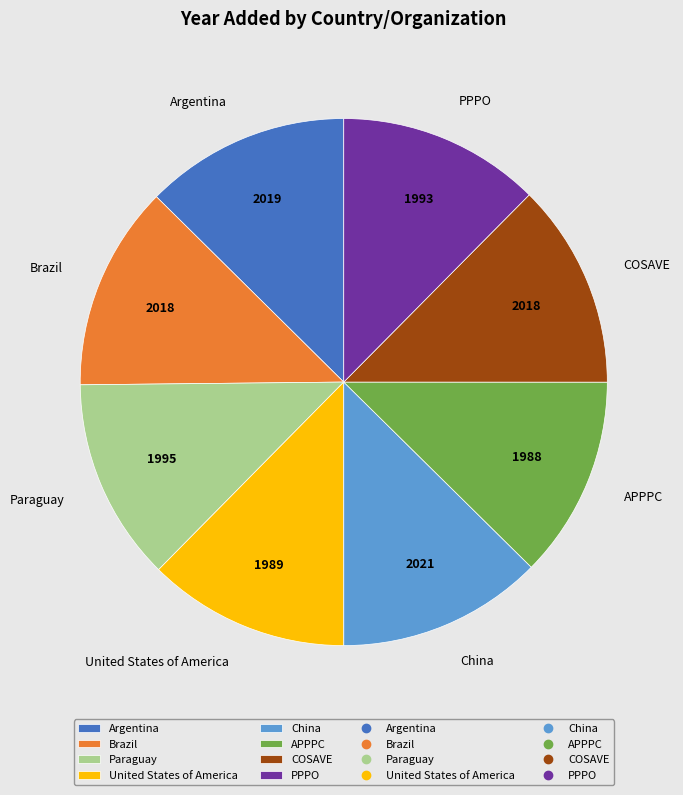

Count the number of slices in the pie.

8